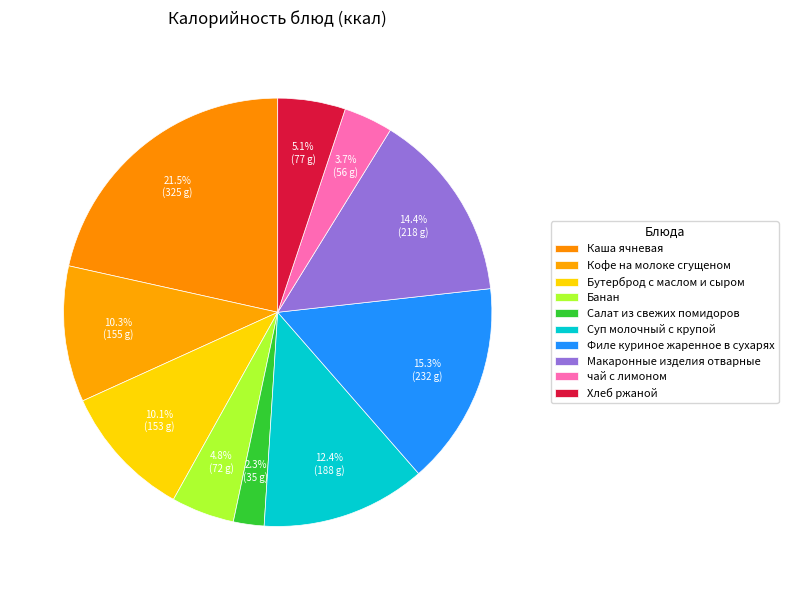

Does any single category account for the majority?

No